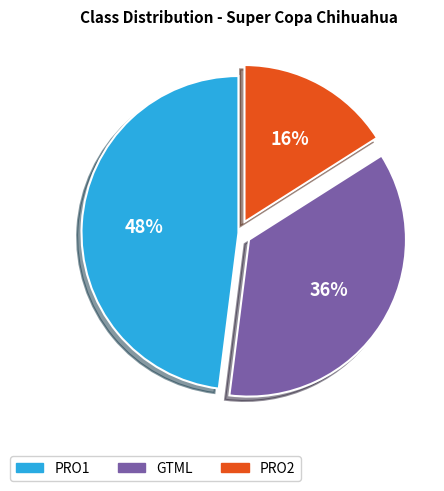

How many slices are in this pie chart?

3